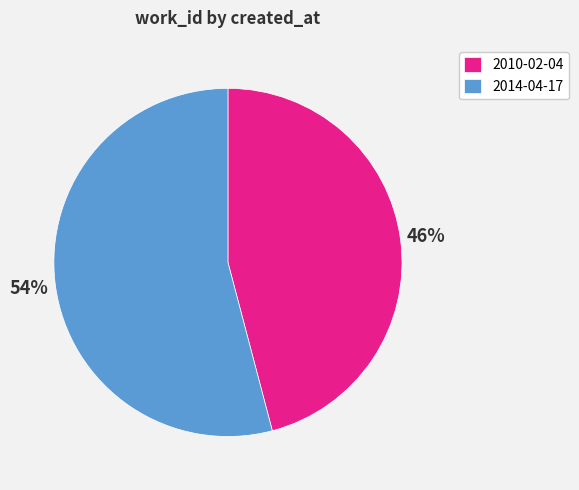

What is the smallest slice in the pie chart?

2010-02-04